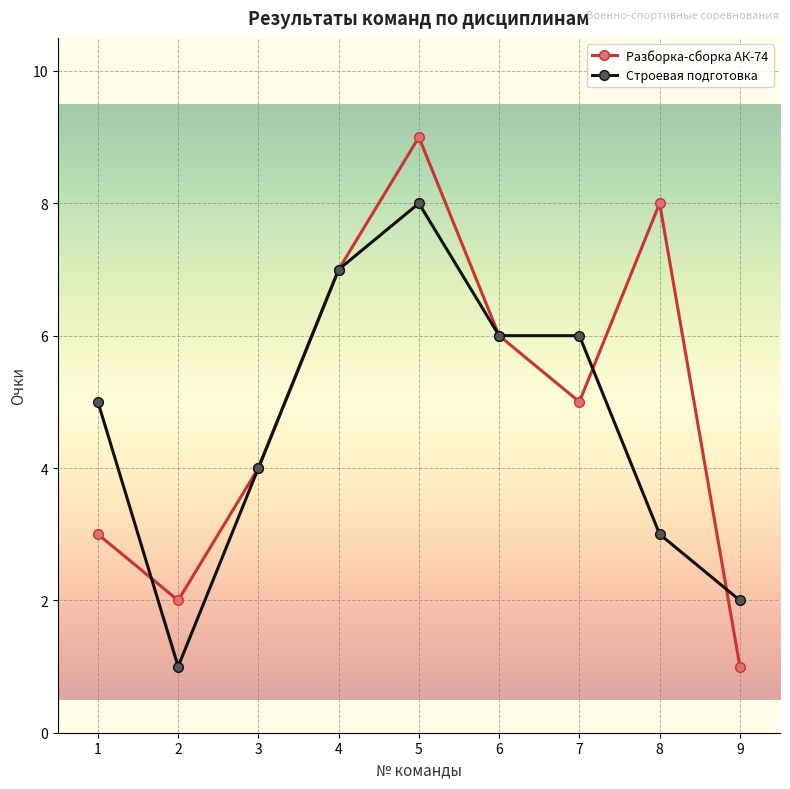

Reading left to right, list all the values displayed in this chart.

Разборка-сборка АК-74: 1=3	2=2	3=4	4=7	5=9	6=6	7=5	8=8	9=1
Строевая подготовка: 1=5	2=1	3=4	4=7	5=8	6=6	7=6	8=3	9=2